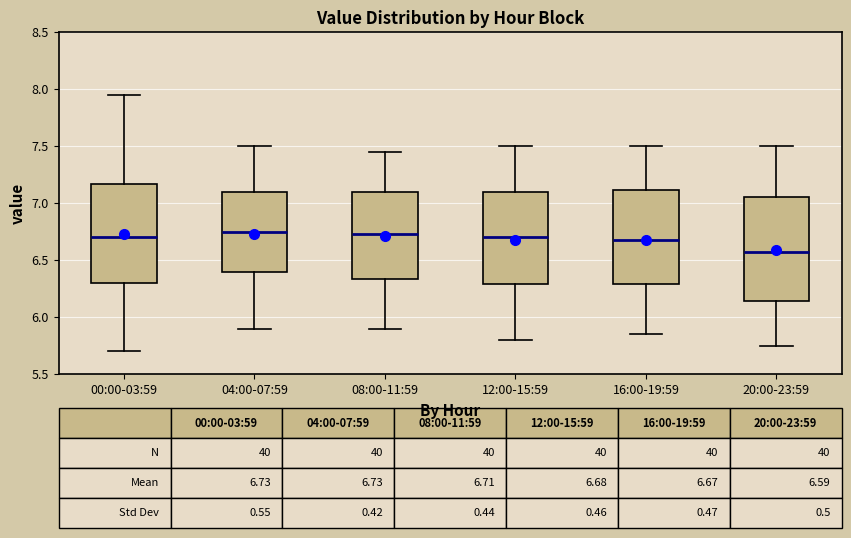

Which box has the lowest median line?

20:00-23:59